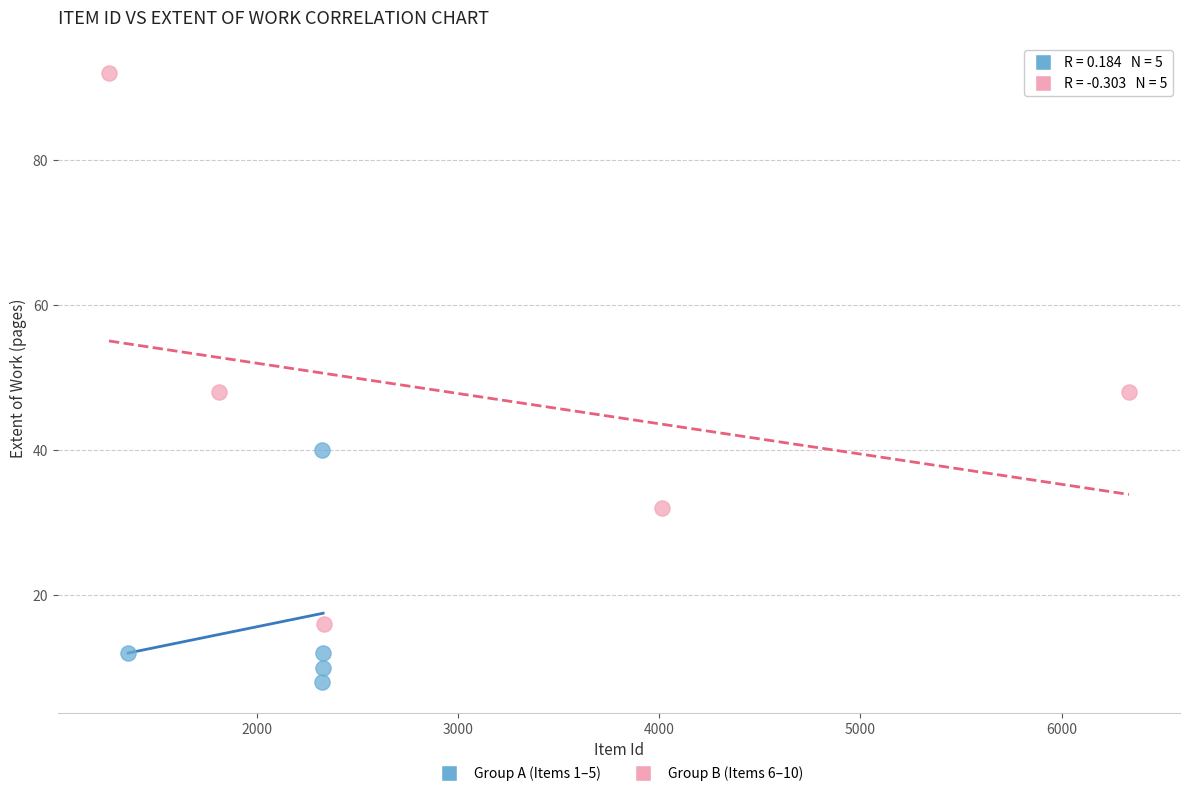

Which series reaches the maximum Y coordinate?

Group B (Items 6–10)